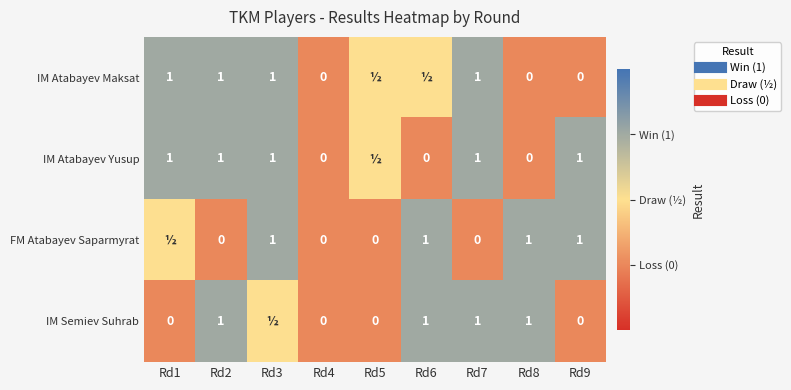

List the labels in order of FM Atabayev Saparmyrat value, largest first.

Rd3, Rd6, Rd8, Rd9, Rd1, Rd2, Rd4, Rd5, Rd7